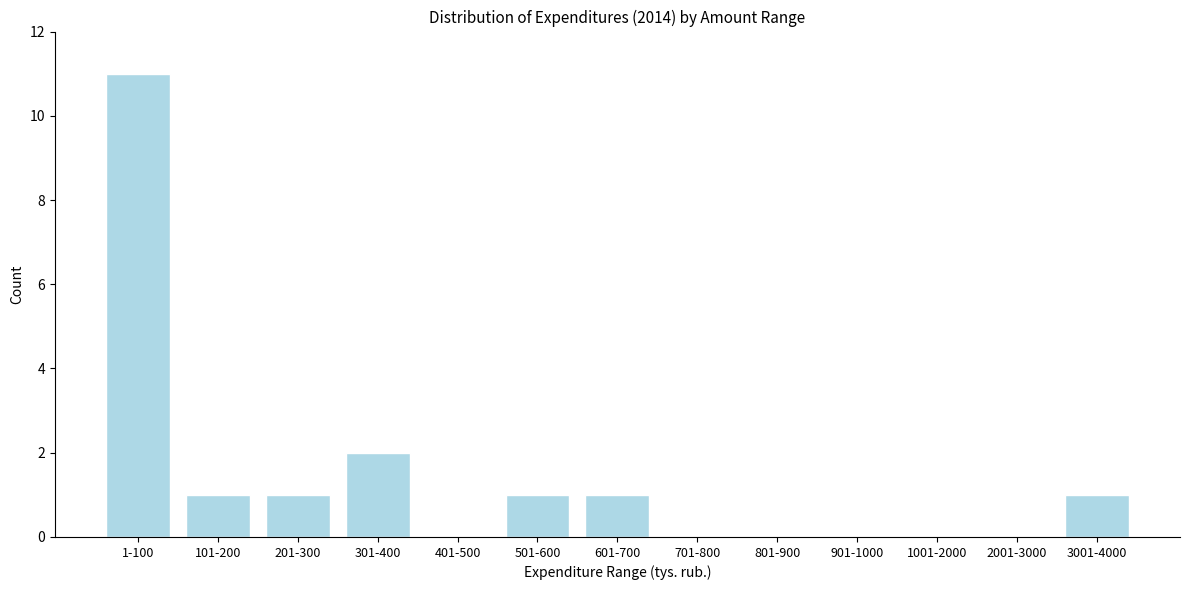

Reading left to right, extract all data points from this chart.

1-100=11	101-200=1	201-300=1	301-400=2	401-500=0	501-600=1	601-700=1	701-800=0	801-900=0	901-1000=0	1001-2000=0	2001-3000=0	3001-4000=1